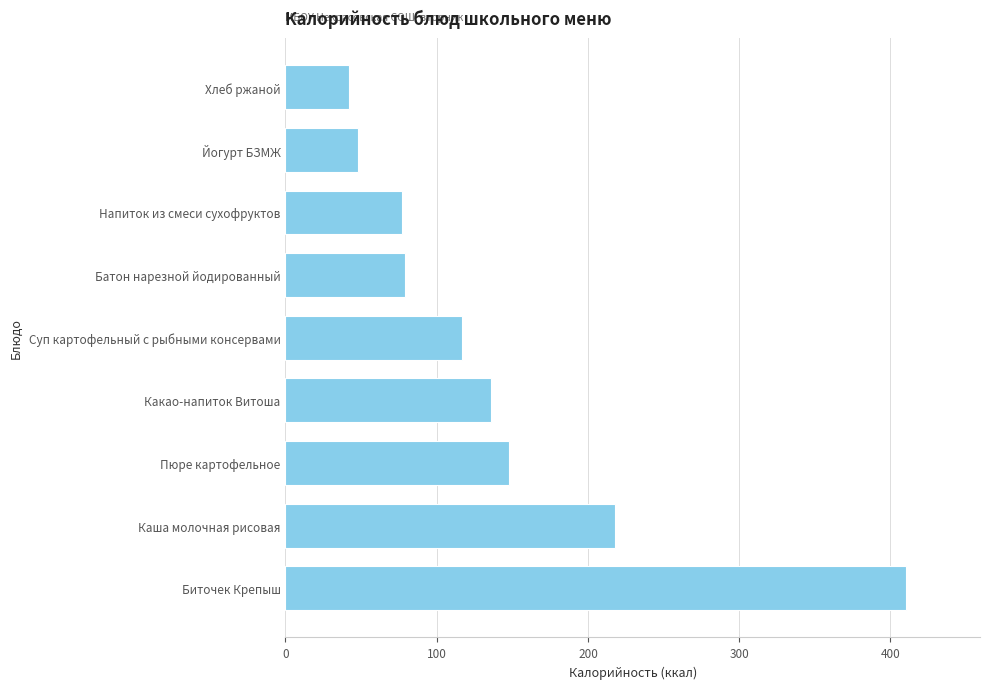

Reading bottom to top, what are all the values shown in this chart?

410	218	148	136	117	79	77	48	42